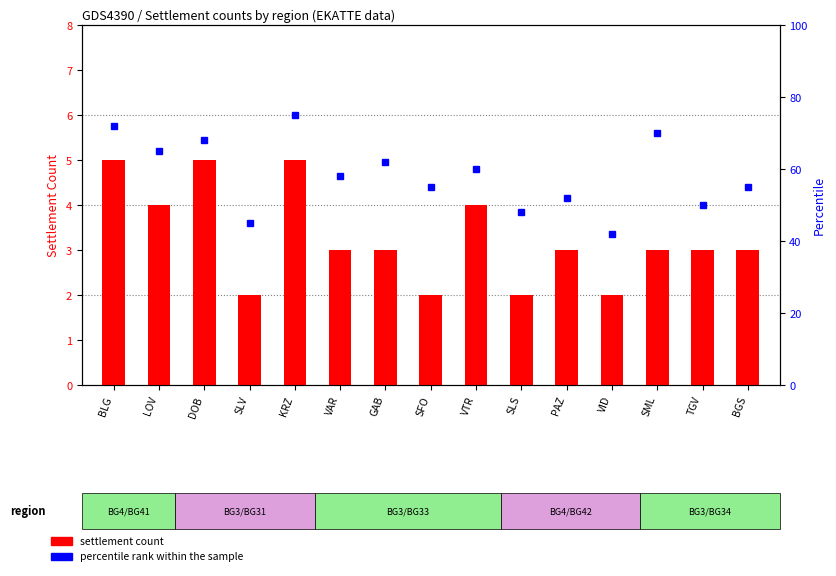

Which has a higher value, PAZ or SLV?

PAZ